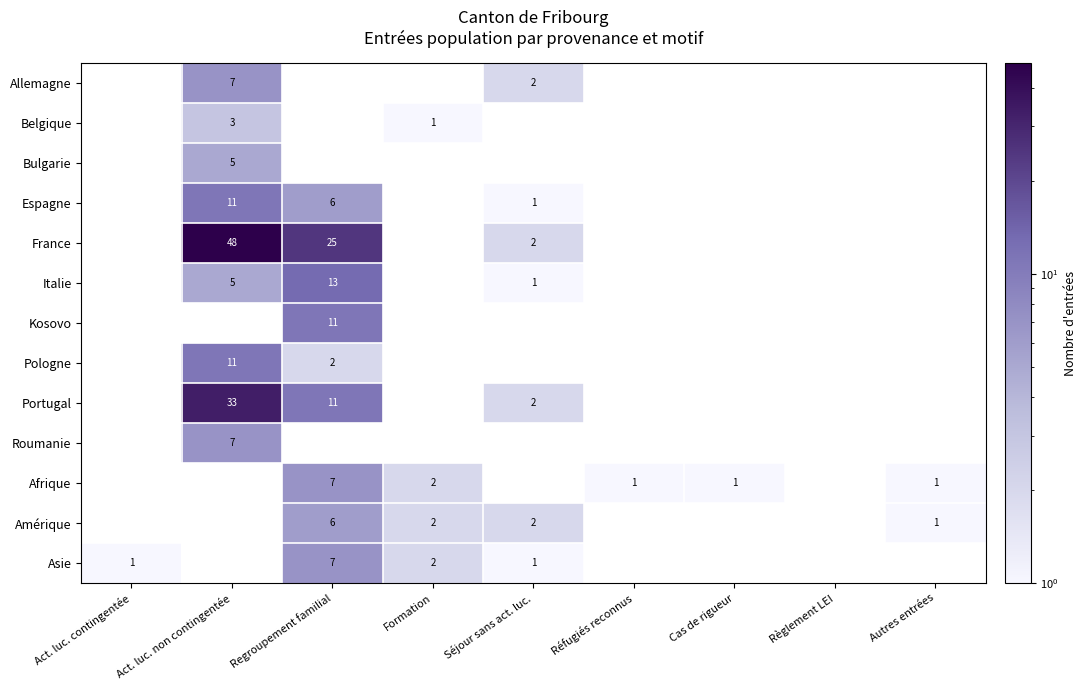

The Roumanie series shows 7 at Act. luc. non contingentée. True or false?

True